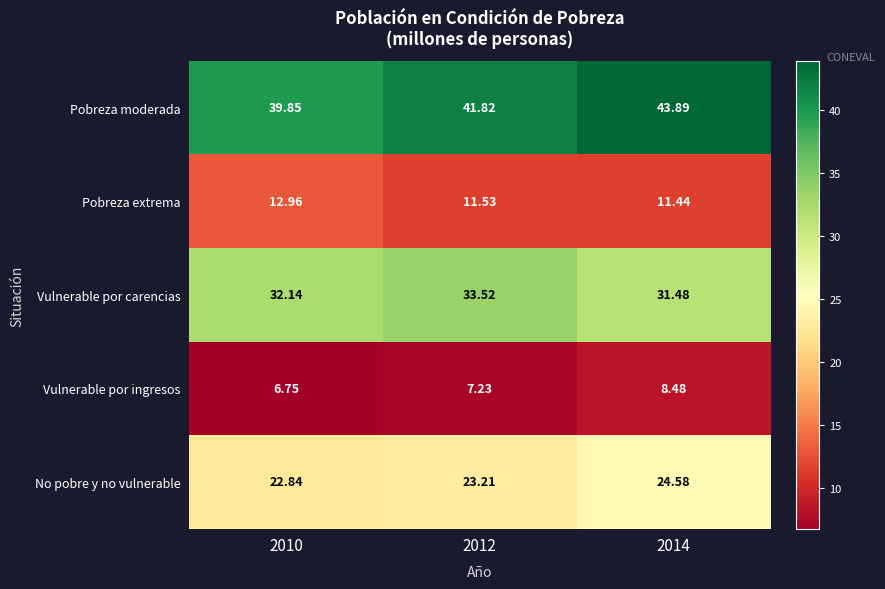

Which series has the largest total across all categories?

Pobreza moderada